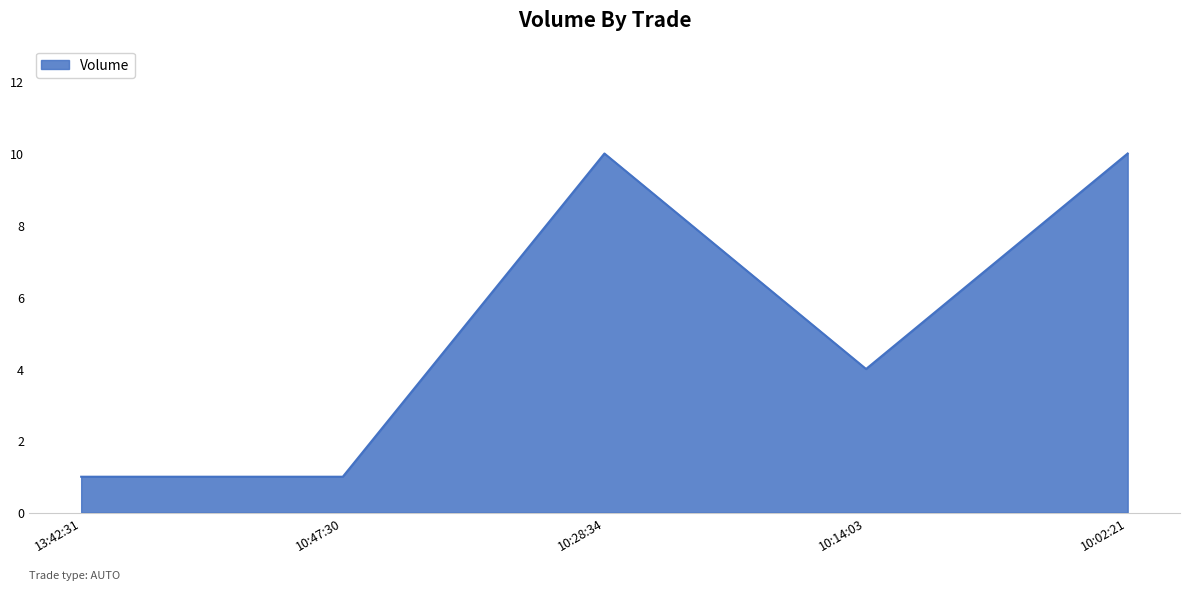

How many lines are shown in the chart?

1